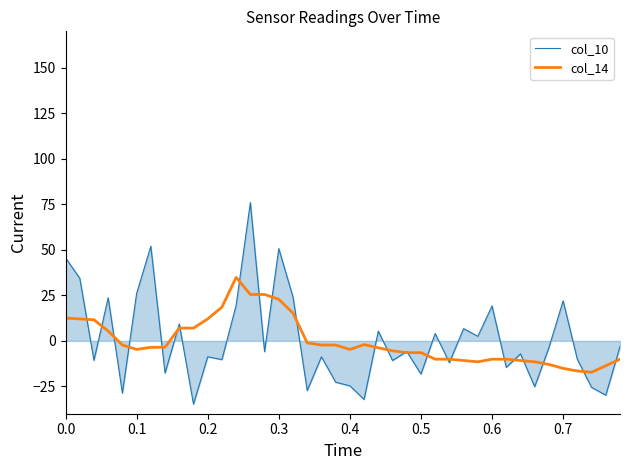

Does the chart display data point markers on the line(s)?

No